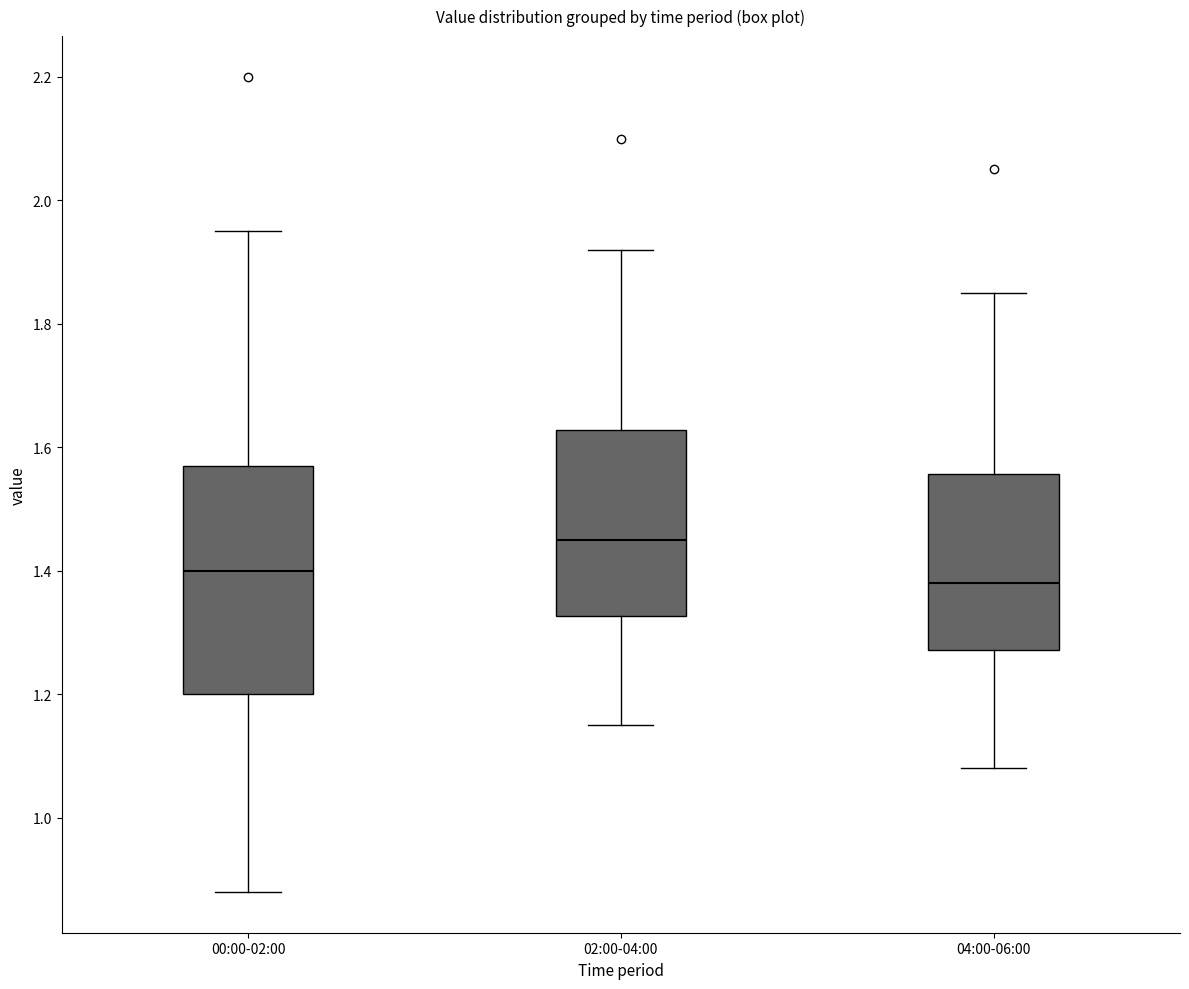

Comparing the boxes themselves (not the whiskers), which one is the tallest?

00:00-02:00